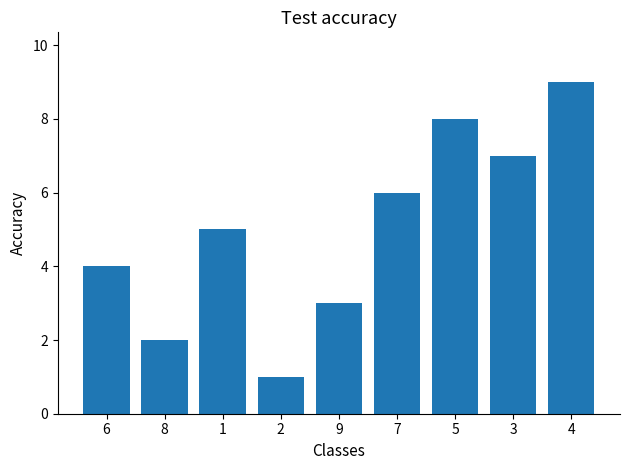

What is the change in value from 2 to 7?

+5